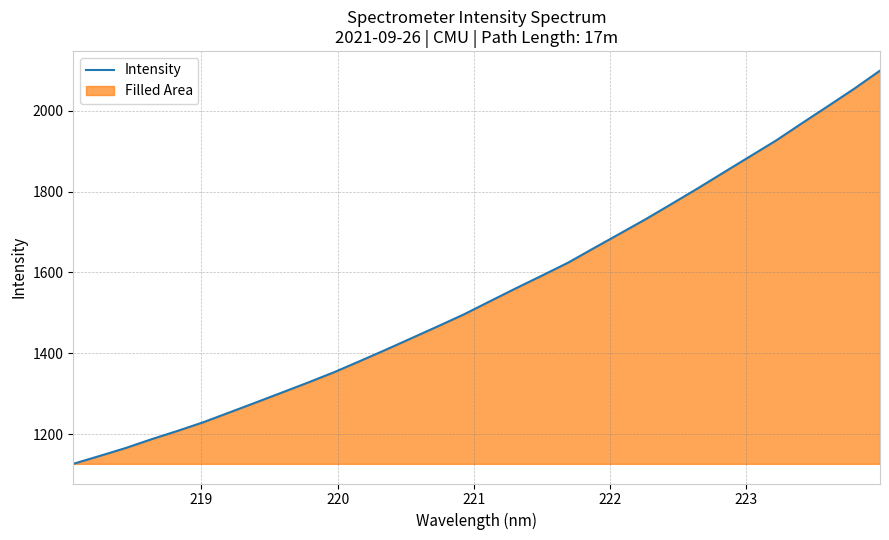

Reading left to right, list all the values displayed in this chart.

1126.6	1145.9	1165.6	1187.5	1208.1	1229.8	1254.0	1278.2	1302.8	1327.5	1353.0	1380.7	1408.9	1437.9	1466.9	1496.3	1528.8	1561.0	1592.3	1624.2	1660.4	1696.3	1732.4	1770.3	1808.6	1848.0	1887.3	1926.5	1969.4	2011.6	2054.3	2099.5